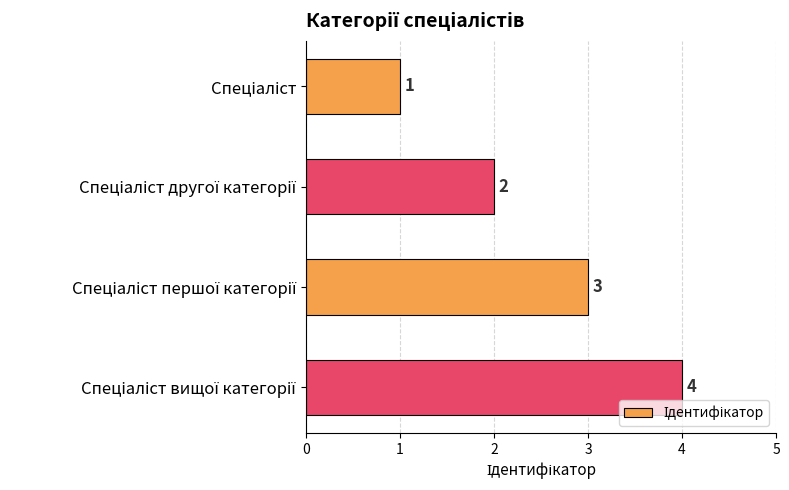

Count the values in the range 2 to 4.

3